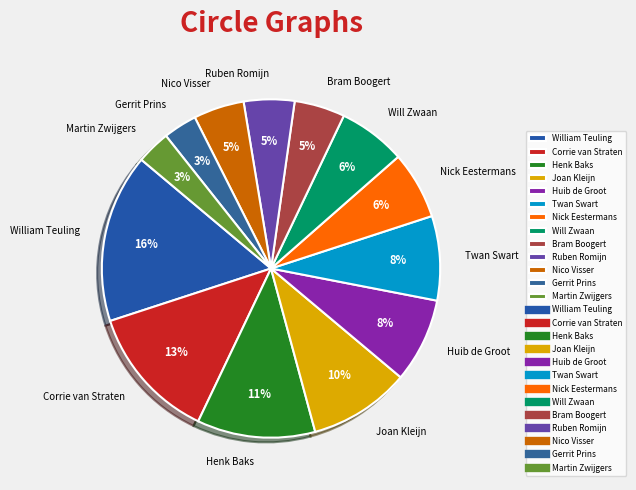

To the nearest percent, what is the average slice percentage?

8%